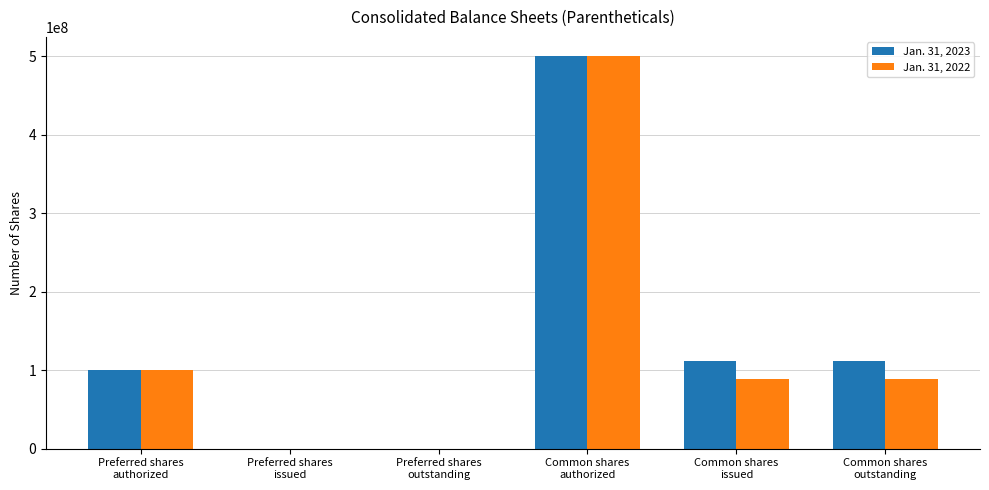

How many data points does each series have?

6